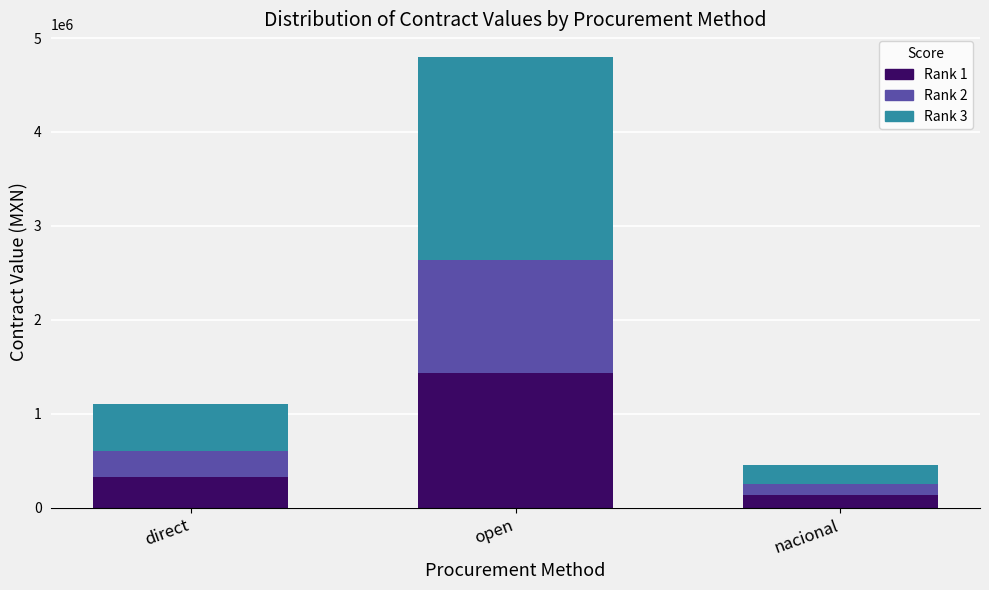

What is the lowest value of the Rank 1 series?

137566.1